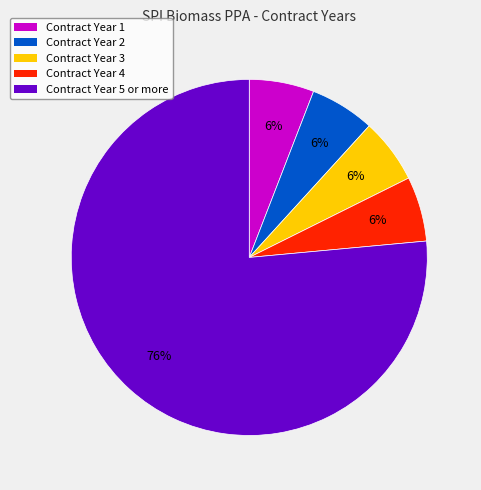

To the nearest percent, what is the combined percentage of Contract Year 4 and Contract Year 2?

12%